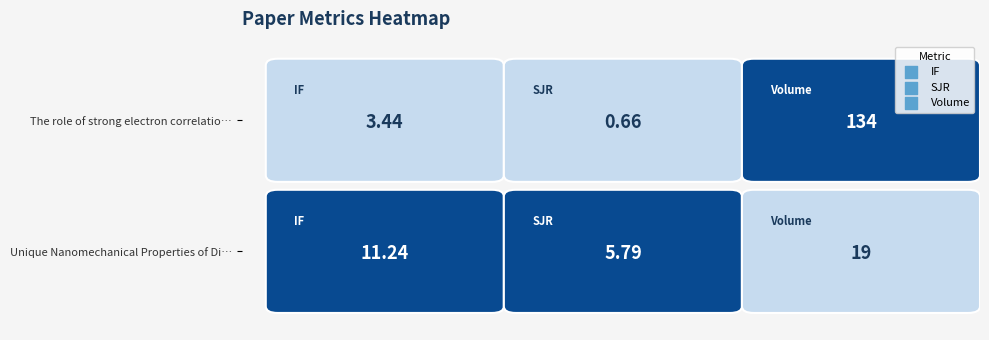

Reading left to right, extract all data points from this chart.

The role of strong electron correlation…: IF=3.4	SJR=0.7	Volume=134.0
Unique Nanomechanical Properties of Dia…: IF=11.2	SJR=5.8	Volume=19.0